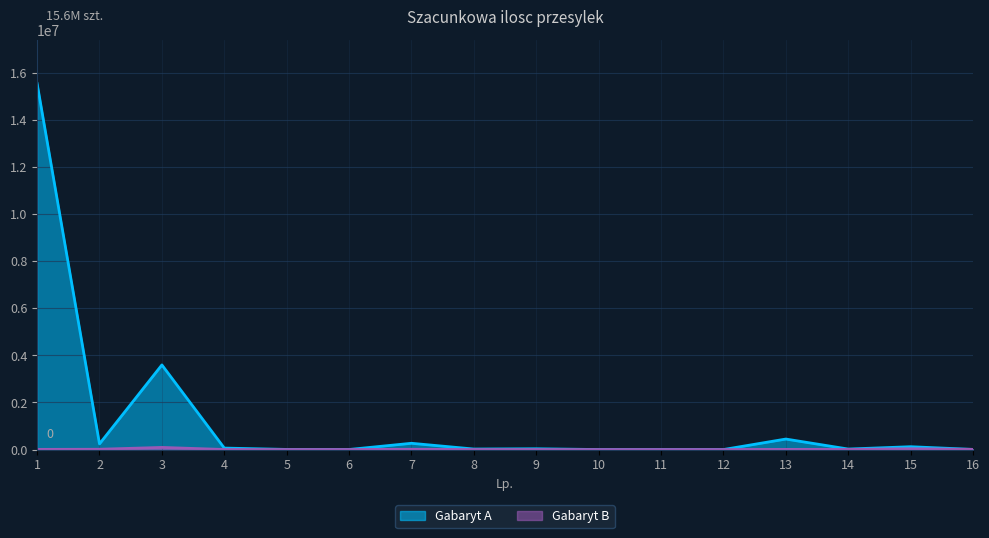

Is the value of Gabaryt A at 10 greater than the value of Gabaryt B at 13?

No